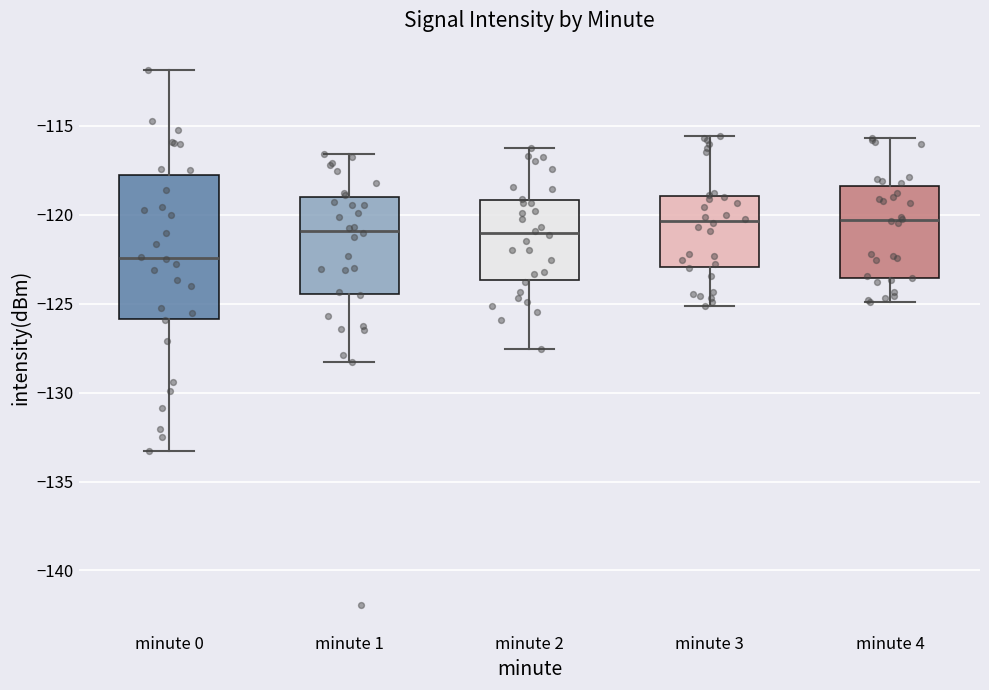

Reading left to right, read every box against the y-axis: the position of its median line, the range the box covers, and the ends of its whiskers. The values are not printed on the chart, so give them approximately, as read against the axis.

minute 0: median -122.5, box -126.0 to -118.0, whiskers -133.5 to -112.0
minute 1: median -121.0, box -124.5 to -119.0, whiskers -128.5 to -116.5
minute 2: median -121.0, box -123.5 to -119.0, whiskers -127.5 to -116.0
minute 3: median -120.5, box -123.0 to -119.0, whiskers -125.0 to -115.5
minute 4: median -120.5, box -123.5 to -118.5, whiskers -125.0 to -115.5